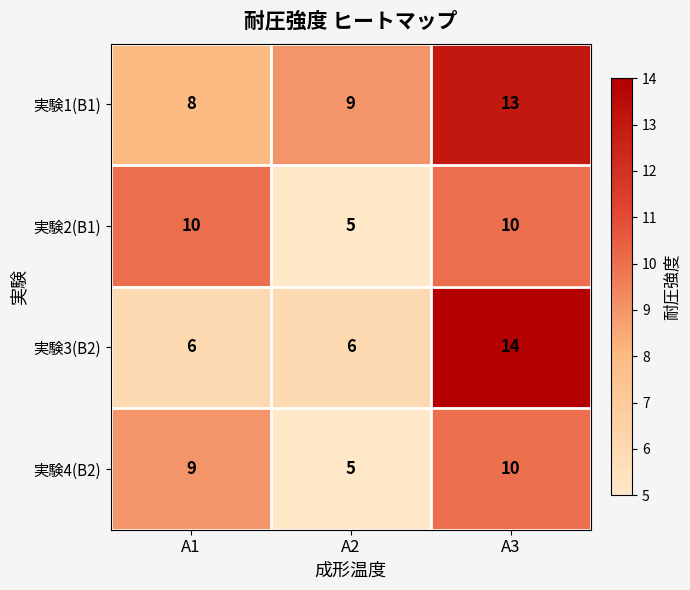

What is the sum of the 実験3(B2) values at A3 and A2?

20